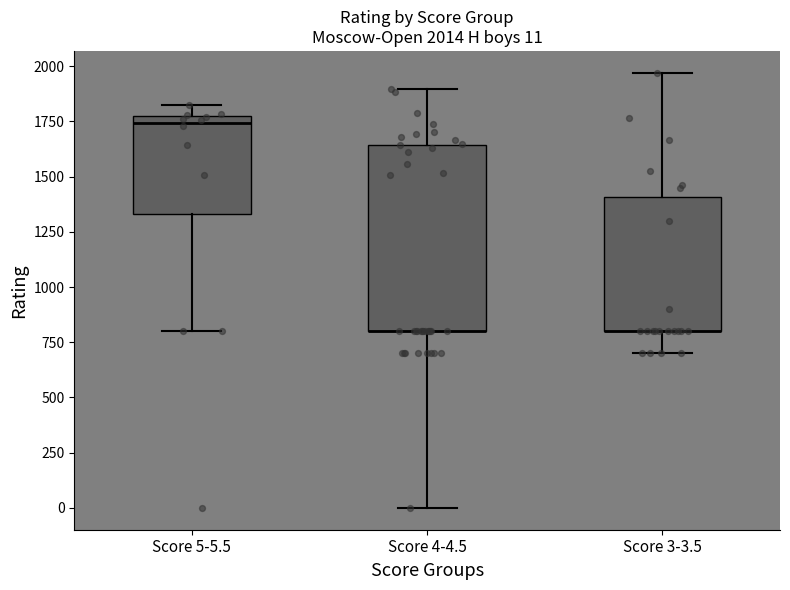

Which box is the tallest, from its lower edge to its upper edge?

Score 4-4.5